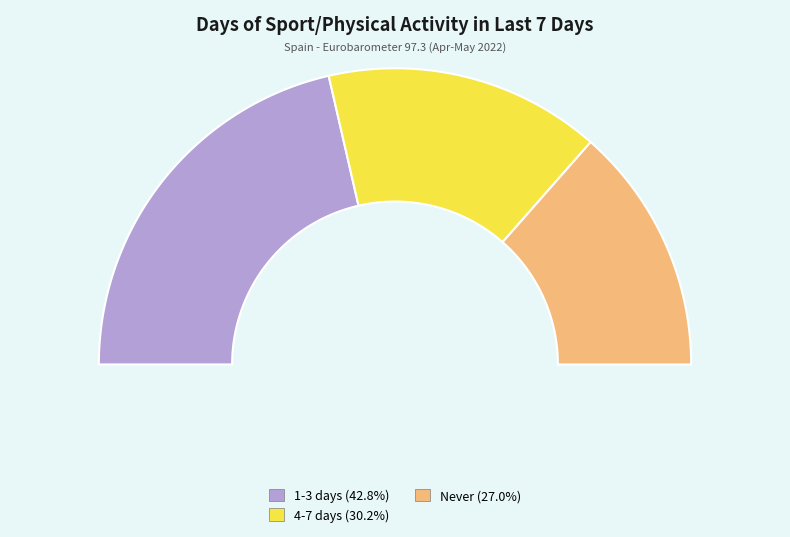

Does 4-7 days represent more than half of the total?

No